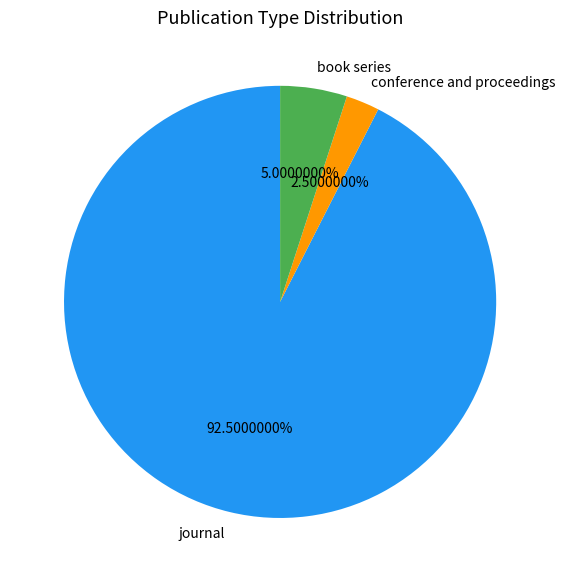

Rank the categories by value from lowest to highest.

conference and proceedings, book series, journal